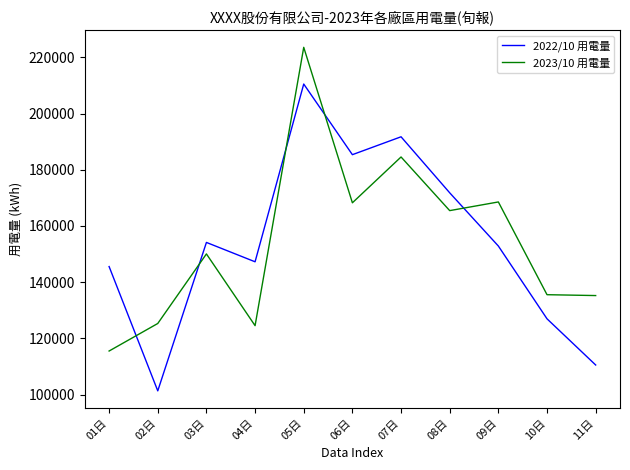

At how many categories does at least one series exceed 104391?

11